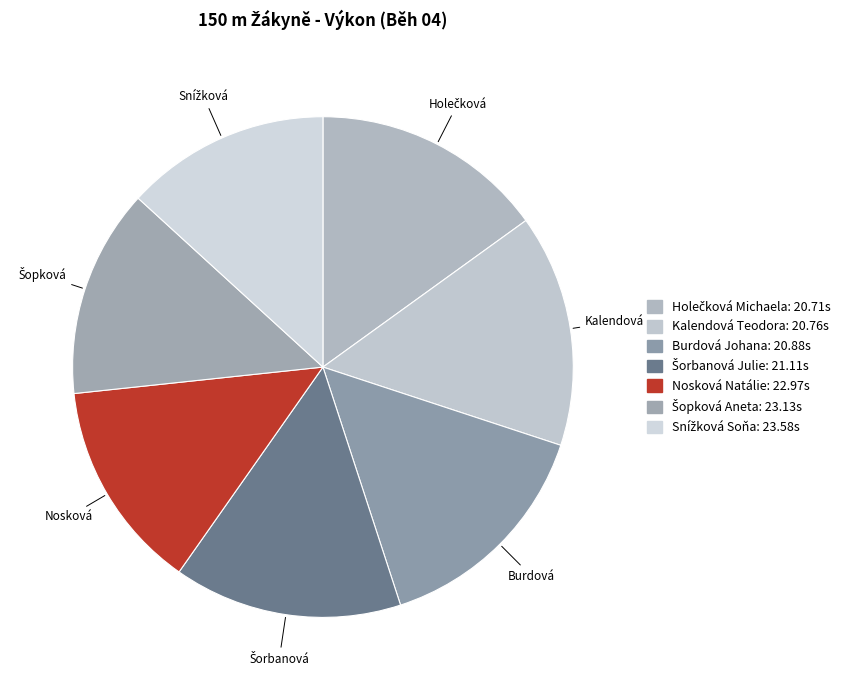

How many segments does this pie chart have?

7